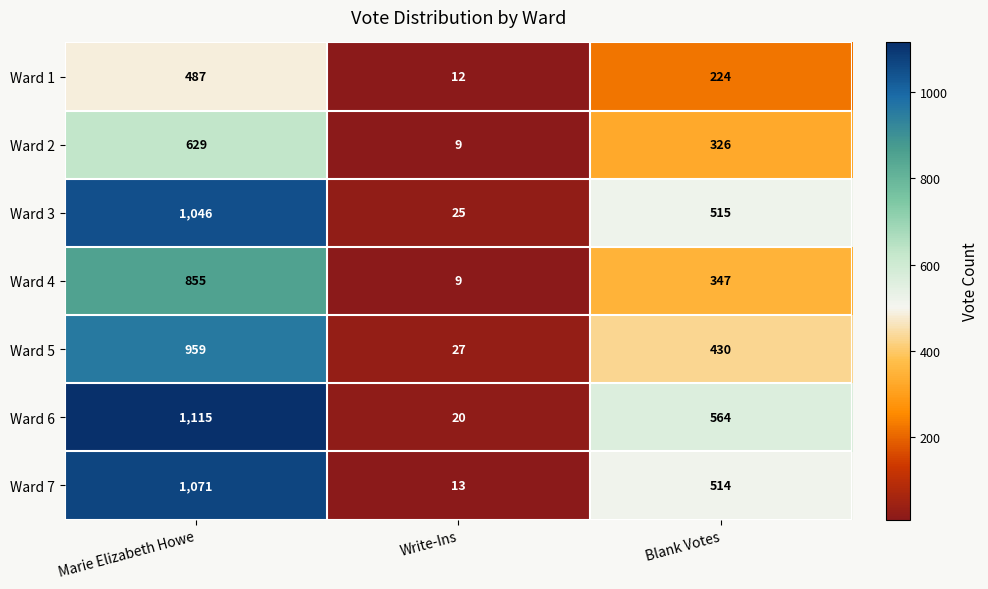

How many data points in Ward 5 are less than 430?

1